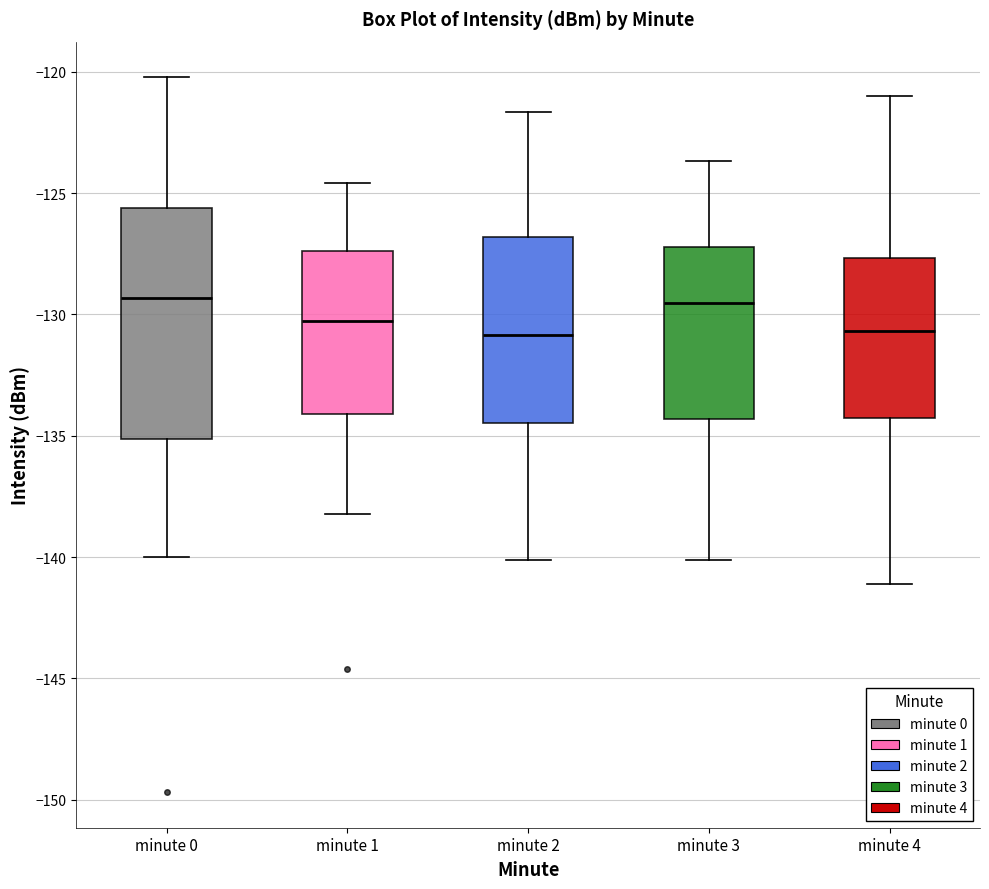

Where does the upper whisker of the box for minute 0 end on the y-axis? The values are not printed on the chart, so give them approximately, as read against the axis.

-120.0